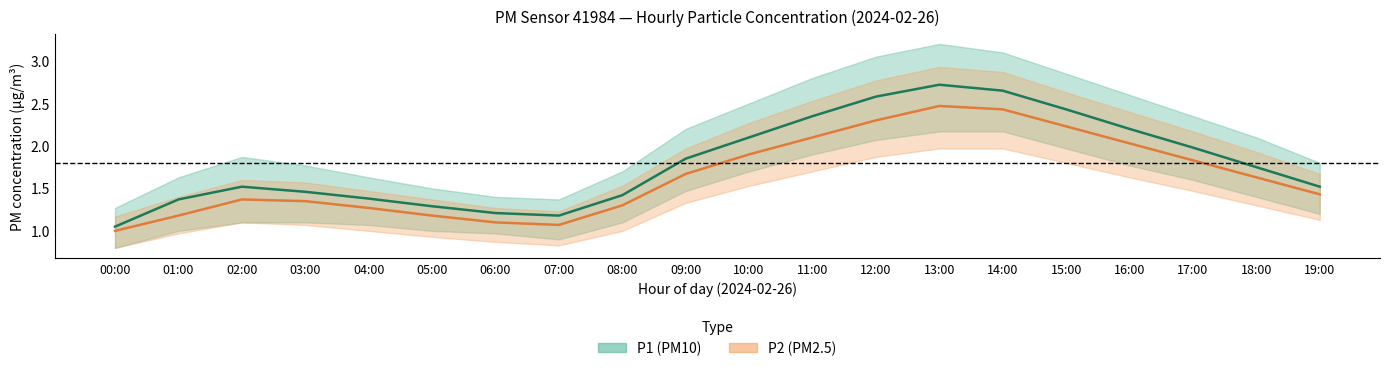

Reading right to left, list all the values displayed in this chart.

P1 (PM10) center: 1.5	1.8	2.0	2.2	2.4	2.6	2.7	2.6	2.4	2.1	1.9	1.4	1.2	1.2	1.3	1.4	1.5	1.5	1.4	1.1
P2 (PM2.5) center: 1.4	1.6	1.8	2.0	2.2	2.4	2.5	2.3	2.1	1.9	1.7	1.3	1.1	1.1	1.2	1.3	1.4	1.4	1.2	1.0